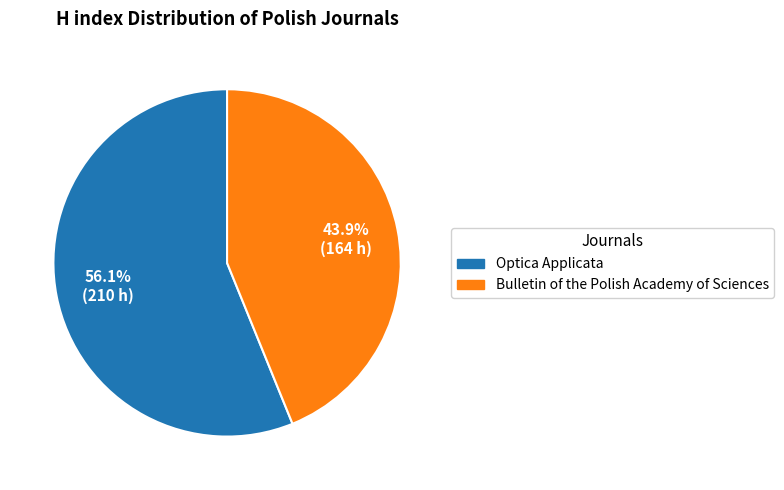

To the nearest percent, what is the difference between the largest and smallest slice percentages?

12%